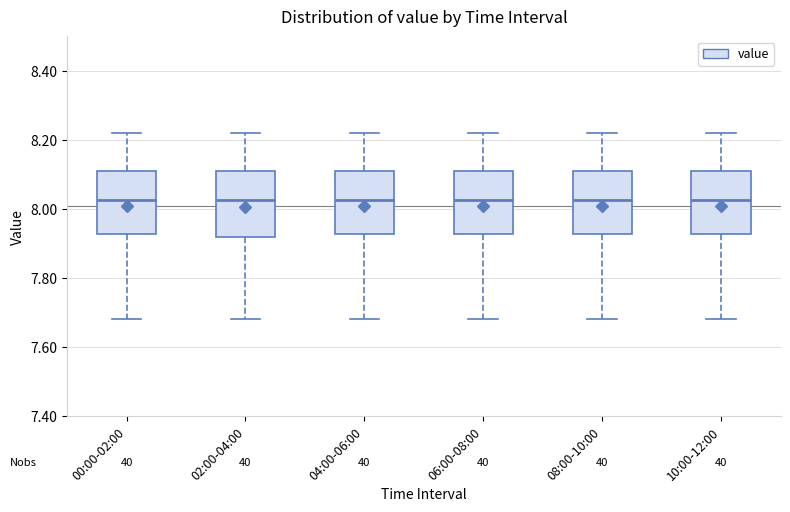

Reading left to right, transcribe this box plot: for each box, give where its median line is, the range the box spans, and where its two whiskers end, as read against the y-axis. The values are not printed on the chart, so give them approximately, as read against the axis.

00:00-02:00: median 8.02, box 7.92 to 8.12, whiskers 7.68 to 8.22
02:00-04:00: median 8.02, box 7.92 to 8.12, whiskers 7.68 to 8.22
04:00-06:00: median 8.02, box 7.92 to 8.12, whiskers 7.68 to 8.22
06:00-08:00: median 8.02, box 7.92 to 8.12, whiskers 7.68 to 8.22
08:00-10:00: median 8.02, box 7.92 to 8.12, whiskers 7.68 to 8.22
10:00-12:00: median 8.02, box 7.92 to 8.12, whiskers 7.68 to 8.22